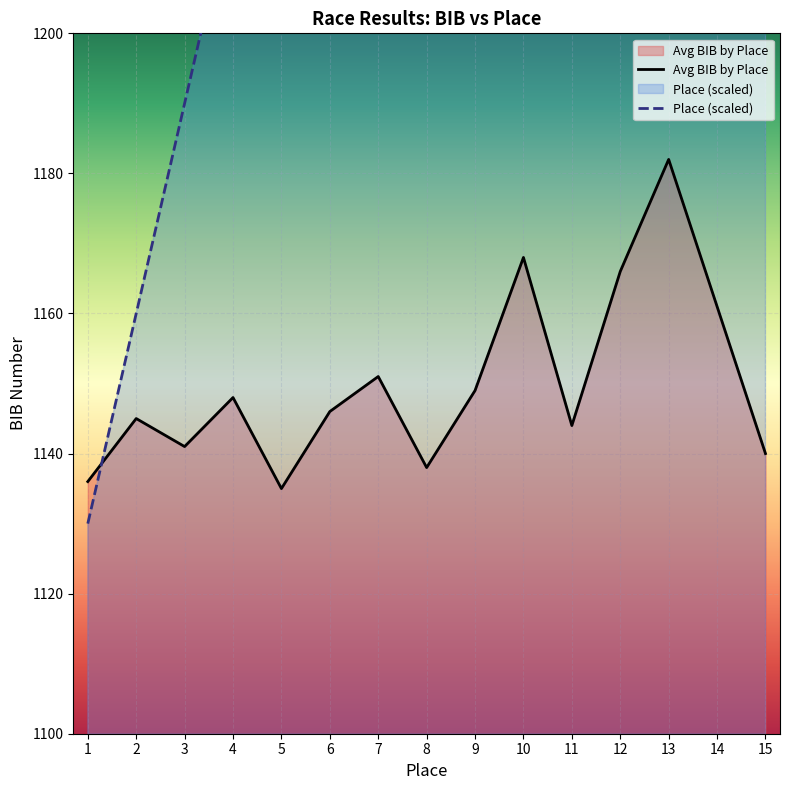

How many intersections are there between Avg Place and Avg BIB by Place?

1